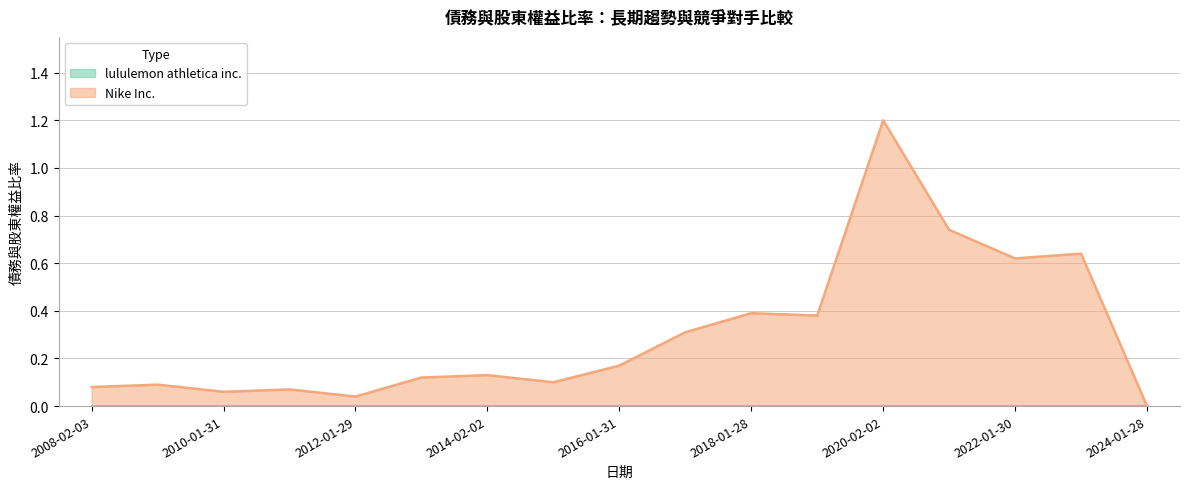

Reading right to left, extract all data points from this chart.

2024-01-28=0.0	2023-01-29=0.6	2022-01-30=0.6	2021-01-31=0.7	2020-02-02=1.2	2019-02-03=0.4	2018-01-28=0.4	2017-01-29=0.3	2016-01-31=0.2	2015-02-01=0.1	2014-02-02=0.1	2013-02-03=0.1	2012-01-29=0.0	2011-01-30=0.1	2010-01-31=0.1	2009-02-01=0.1	2008-02-03=0.1